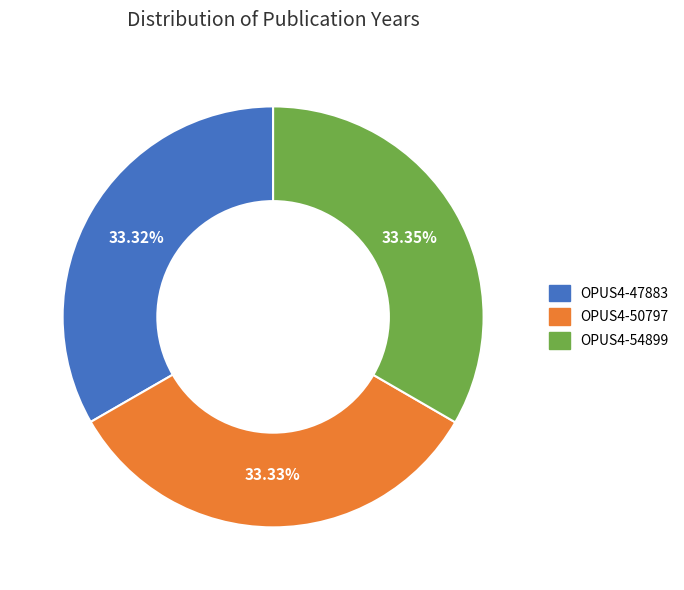

What percentage is the OPUS4-47883 slice, to the nearest percent?

33%